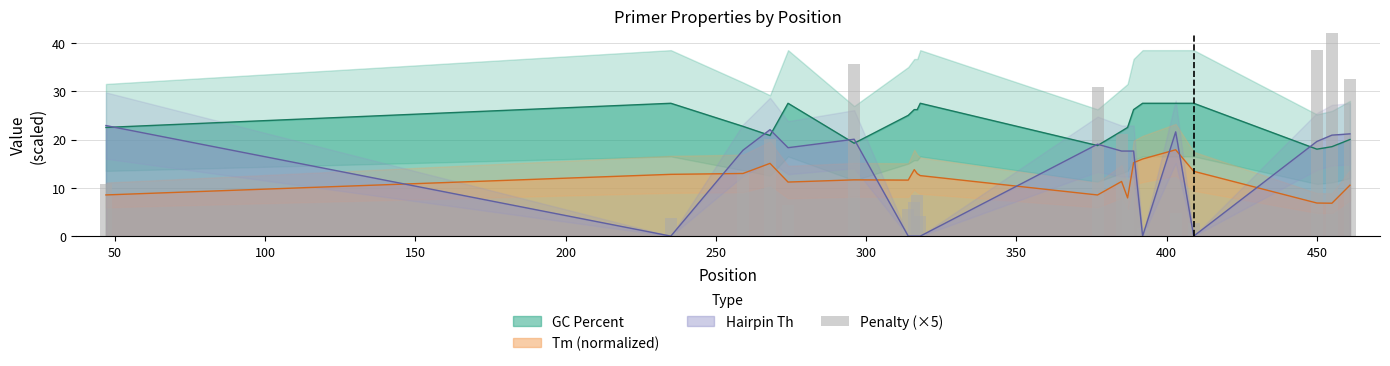

What is the highest value of the Hairpin Th series?

22.9